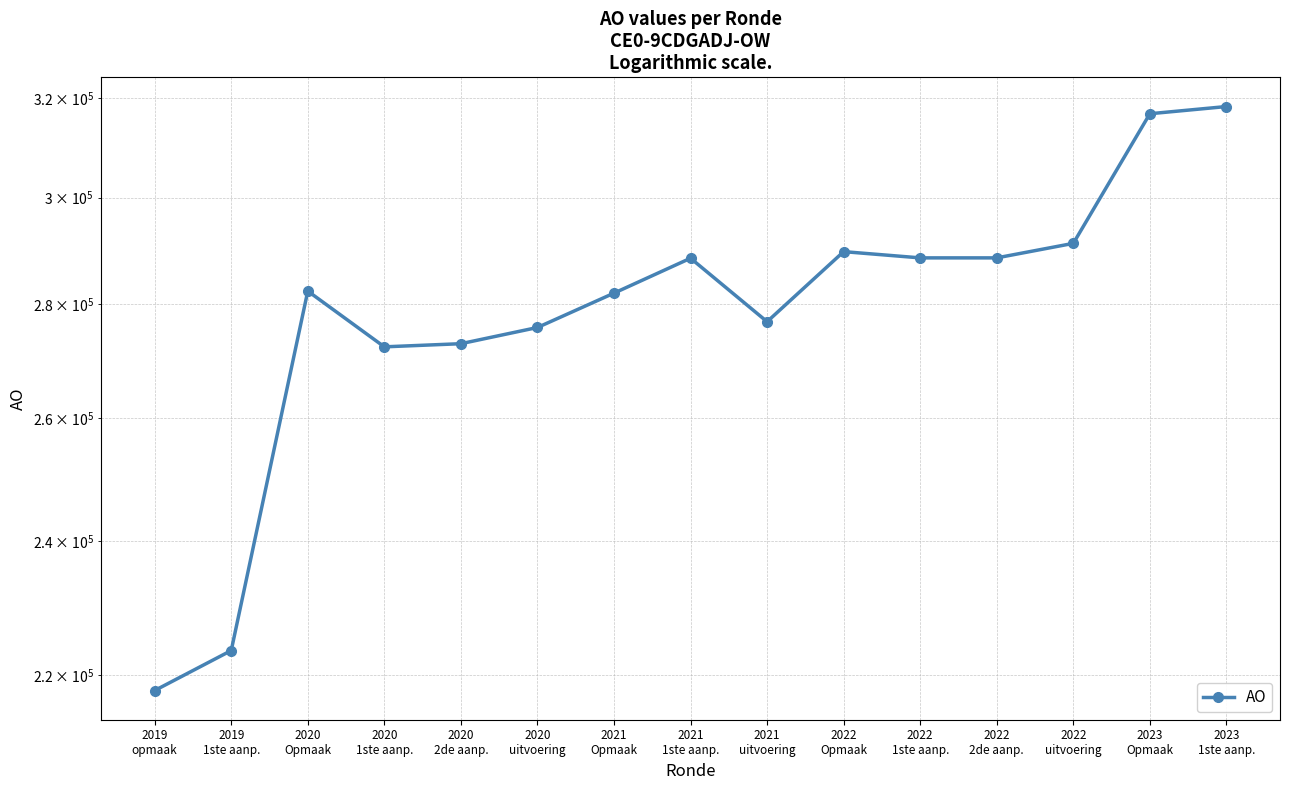

How many lines are shown in the chart?

1